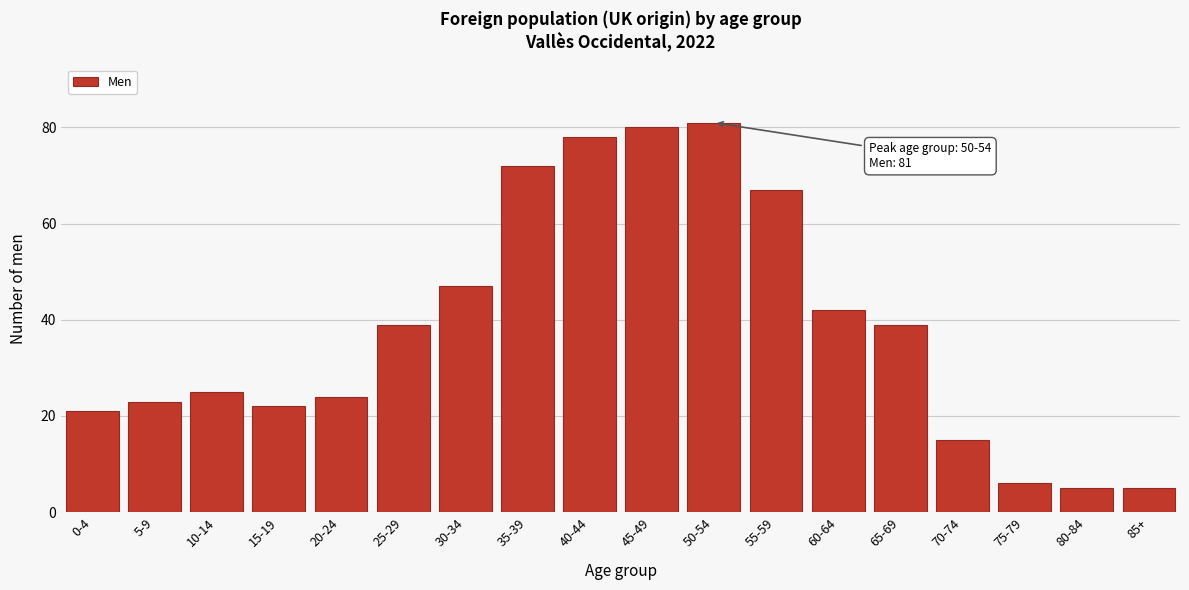

Reading right to left, transcribe all the data shown in this chart.

85+=5	80-84=5	75-79=6	70-74=15	65-69=39	60-64=42	55-59=67	50-54=81	45-49=80	40-44=78	35-39=72	30-34=47	25-29=39	20-24=24	15-19=22	10-14=25	5-9=23	0-4=21